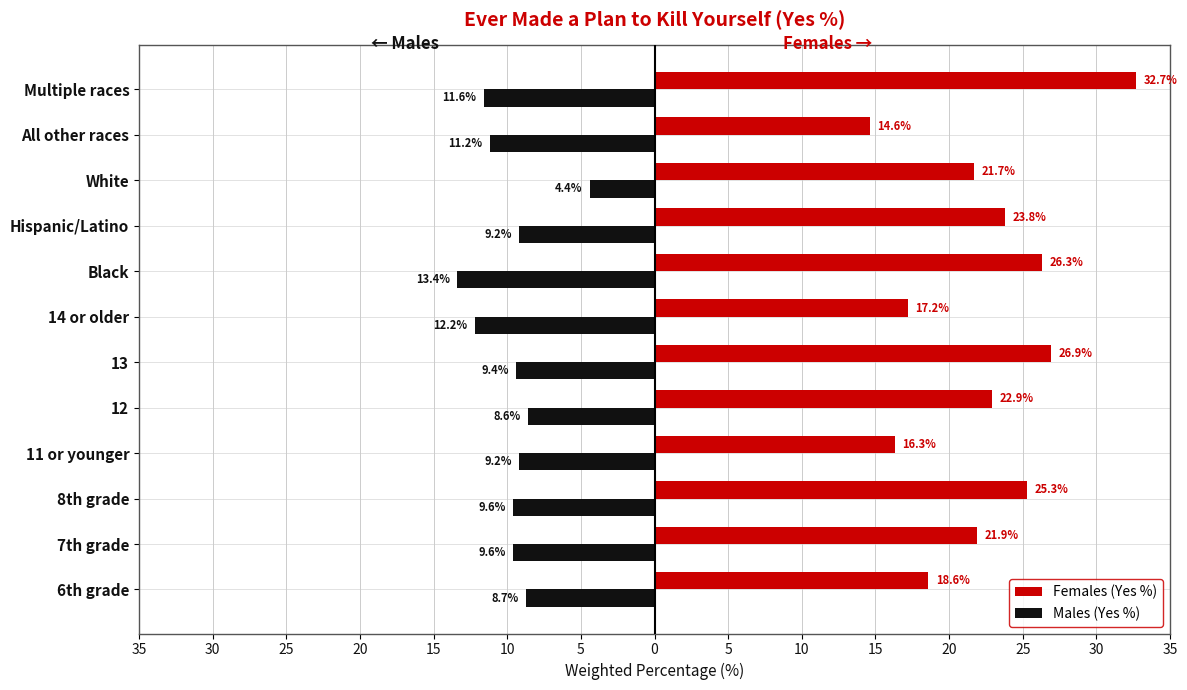

What are all the series names shown in the legend?

Females (Yes %), Males (Yes %)